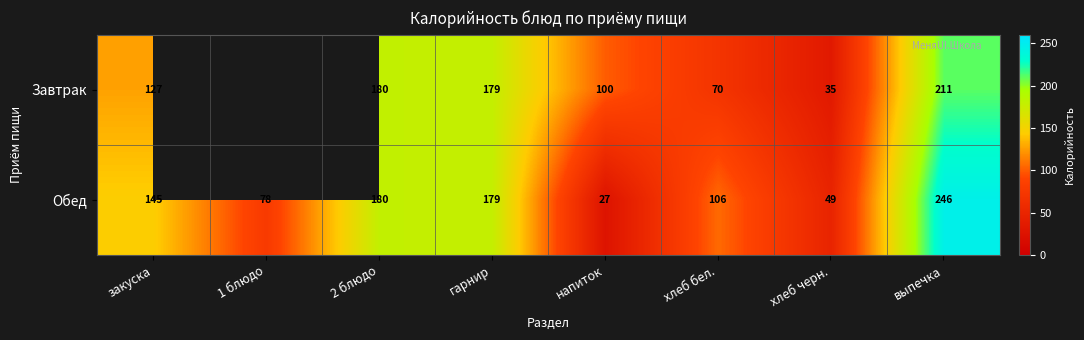

Rank the series at закуска from lowest to highest value.

Завтрак, Обед